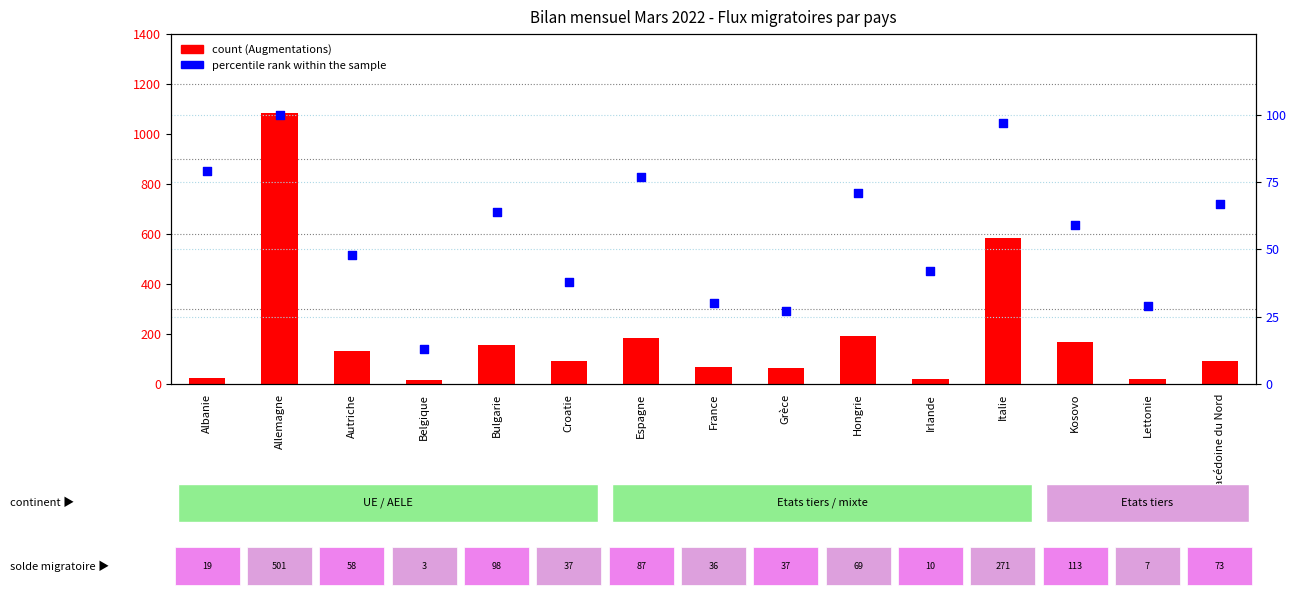

Which series contains the highest Y value?

count